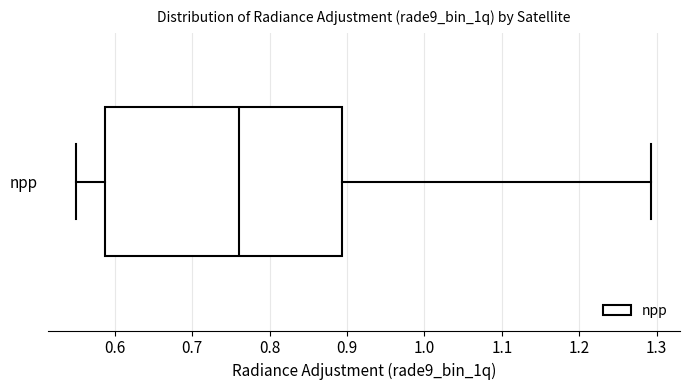

Transcribe this box plot: give where the median line is, the range the box spans, and where the two whiskers end, as read against the x-axis. The values are not printed on the chart, so give them approximately, as read against the axis.

median 0.76, box 0.59 to 0.89, whiskers 0.55 to 1.29